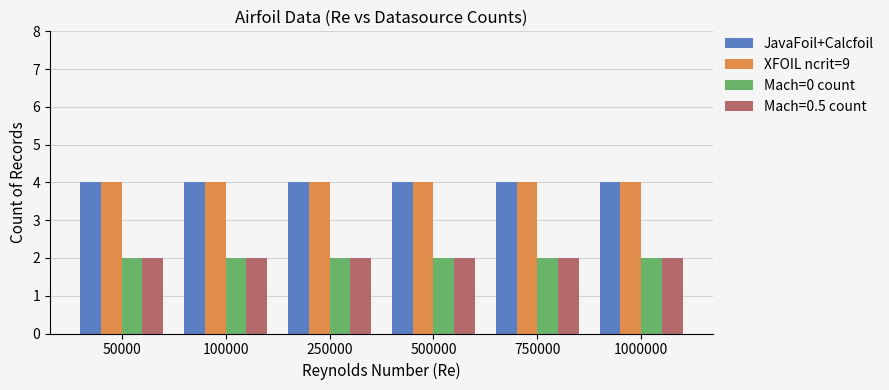

What is the greatest value displayed?

4